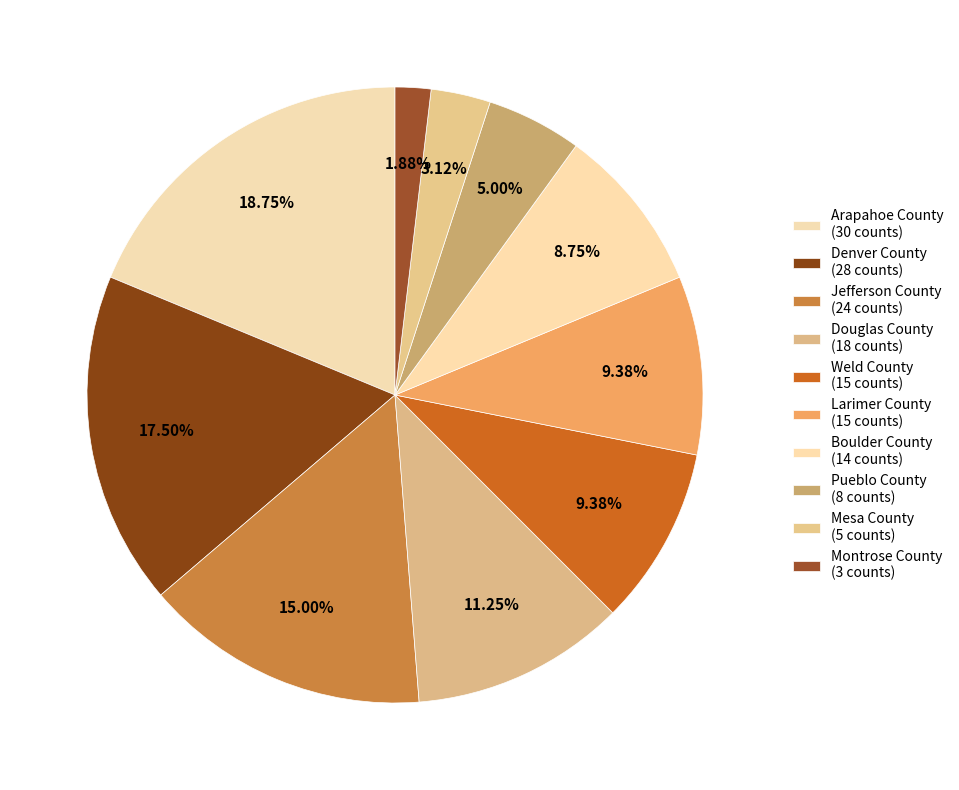

How many segments does this pie chart have?

10